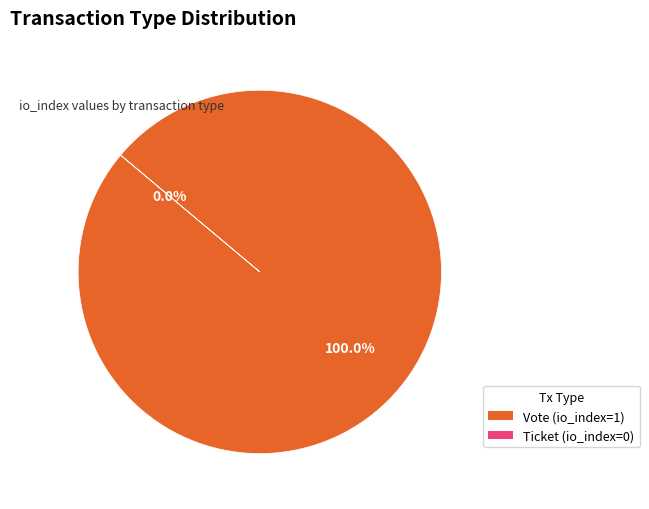

What is the smallest slice in the pie chart?

Ticket (io_index=0)